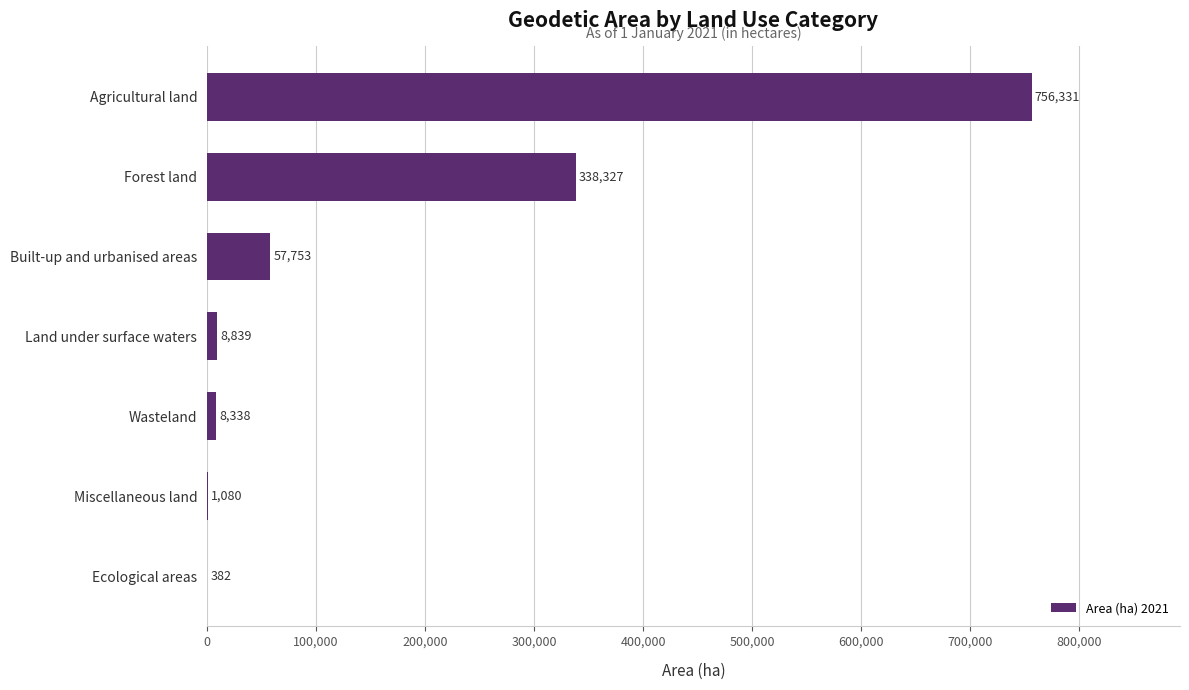

Is it true that the value at Agricultural land is 756331?

True